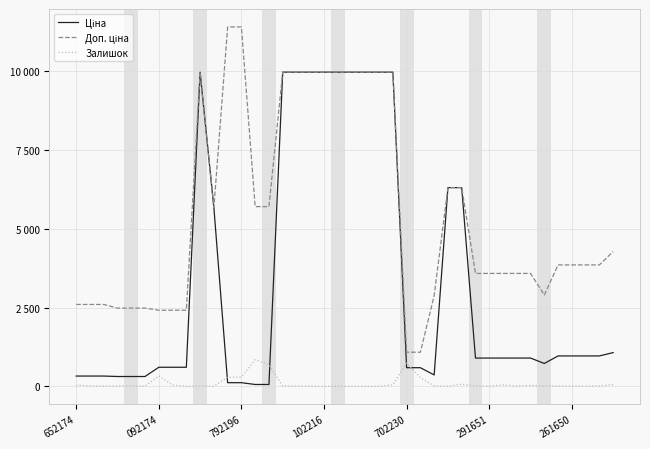

Is this an area chart (filled region under the line)?

No